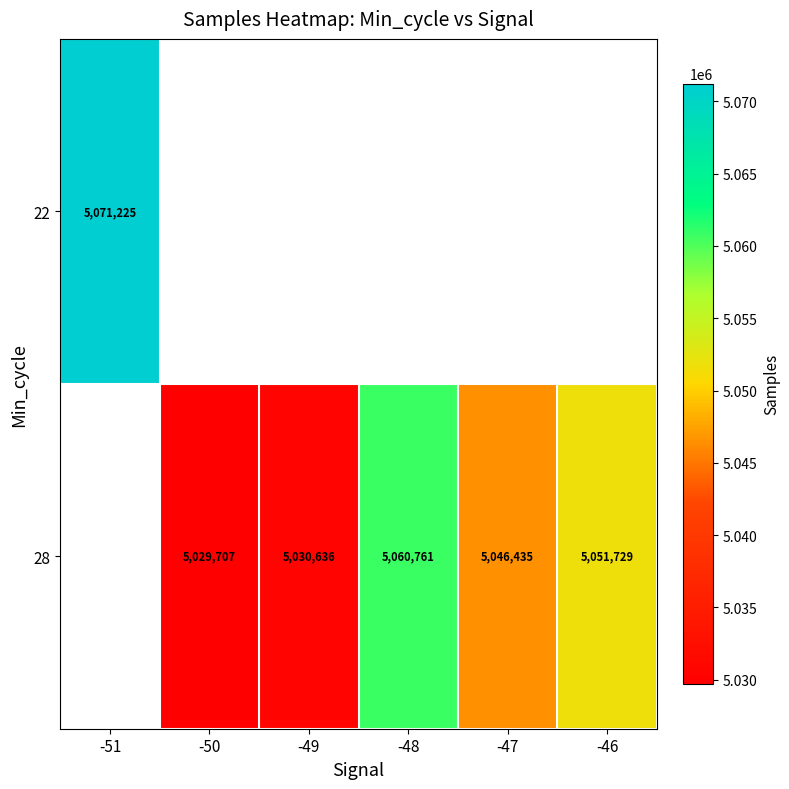

What is the smallest value displayed?

5029707.2